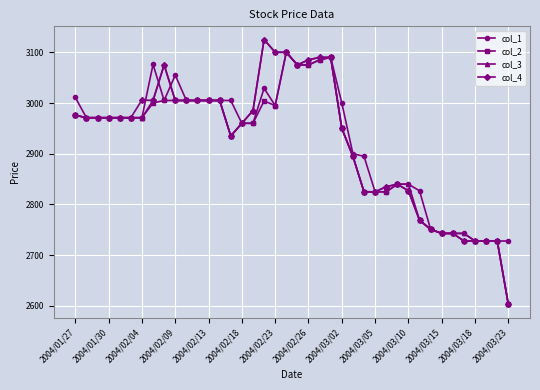

What is the value of the col_4 point at the 11th from the left?

3005